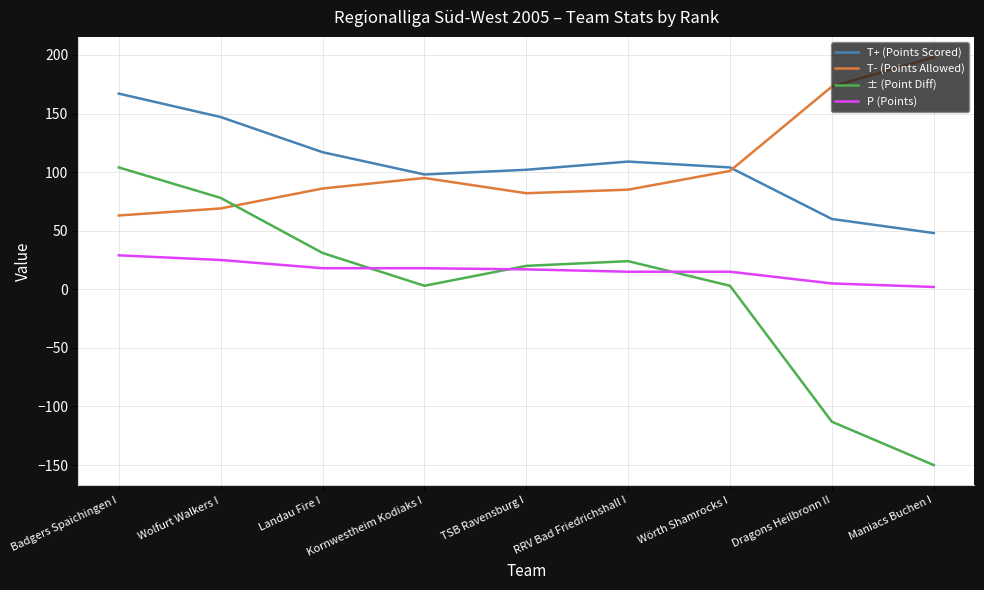

Rank the series by their maximum value, from lowest to highest.

P (Points), ± (Point Diff), T+ (Points Scored), T- (Points Allowed)